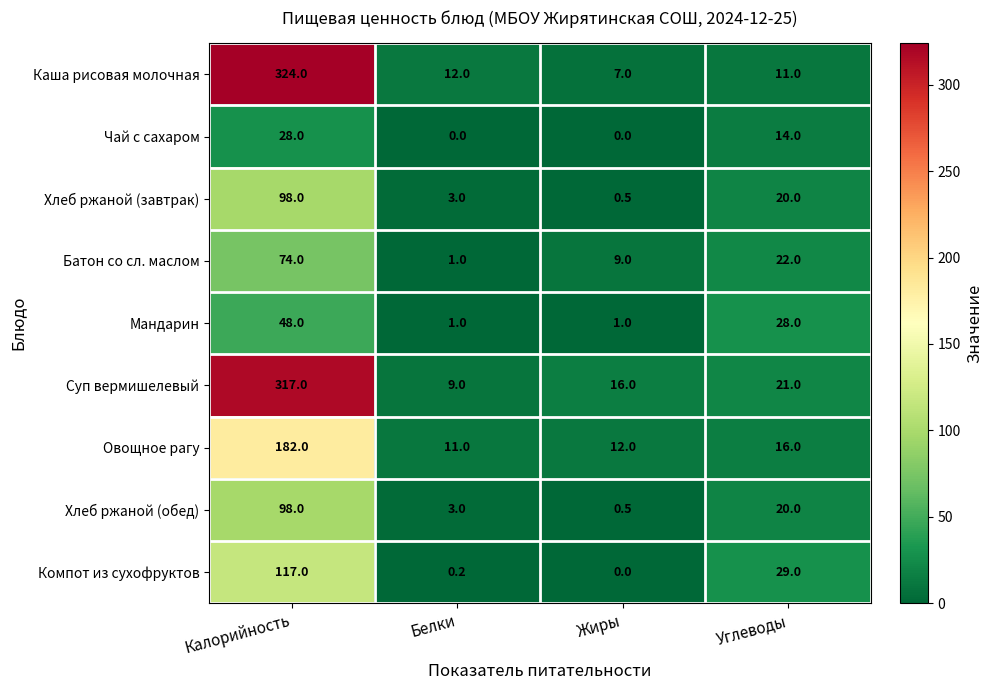

How many data points in Чай с сахаром are less than 14?

2